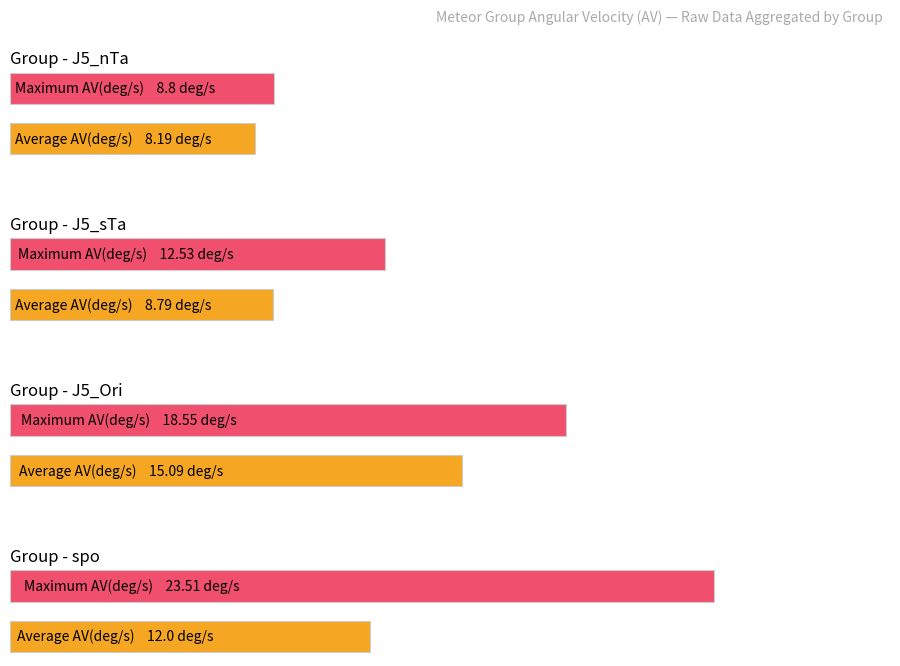

How many bars are there in each group?

2